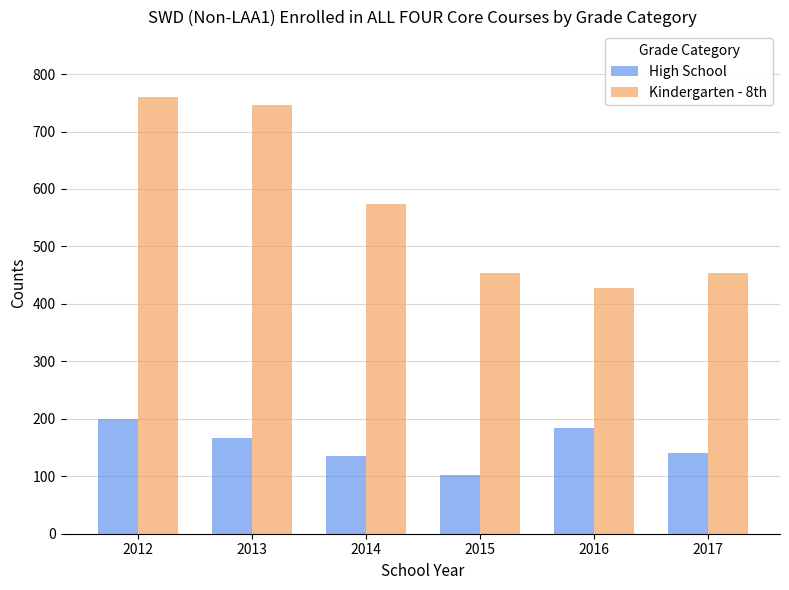

What is the lowest value of the Kindergarten - 8th series?

428